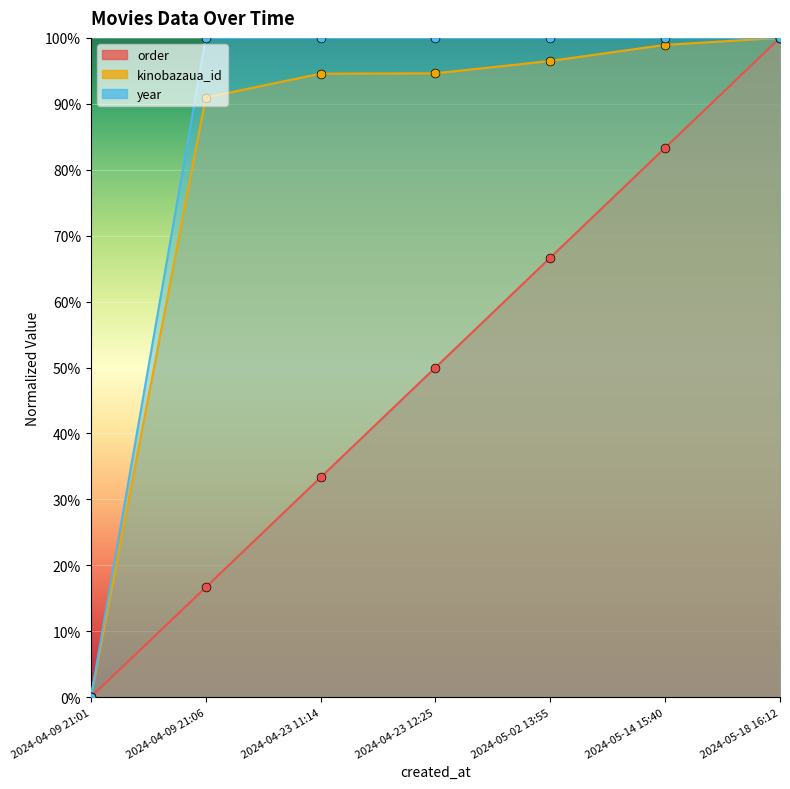

What are all the series names shown in the legend?

order, kinobazaua_id, year